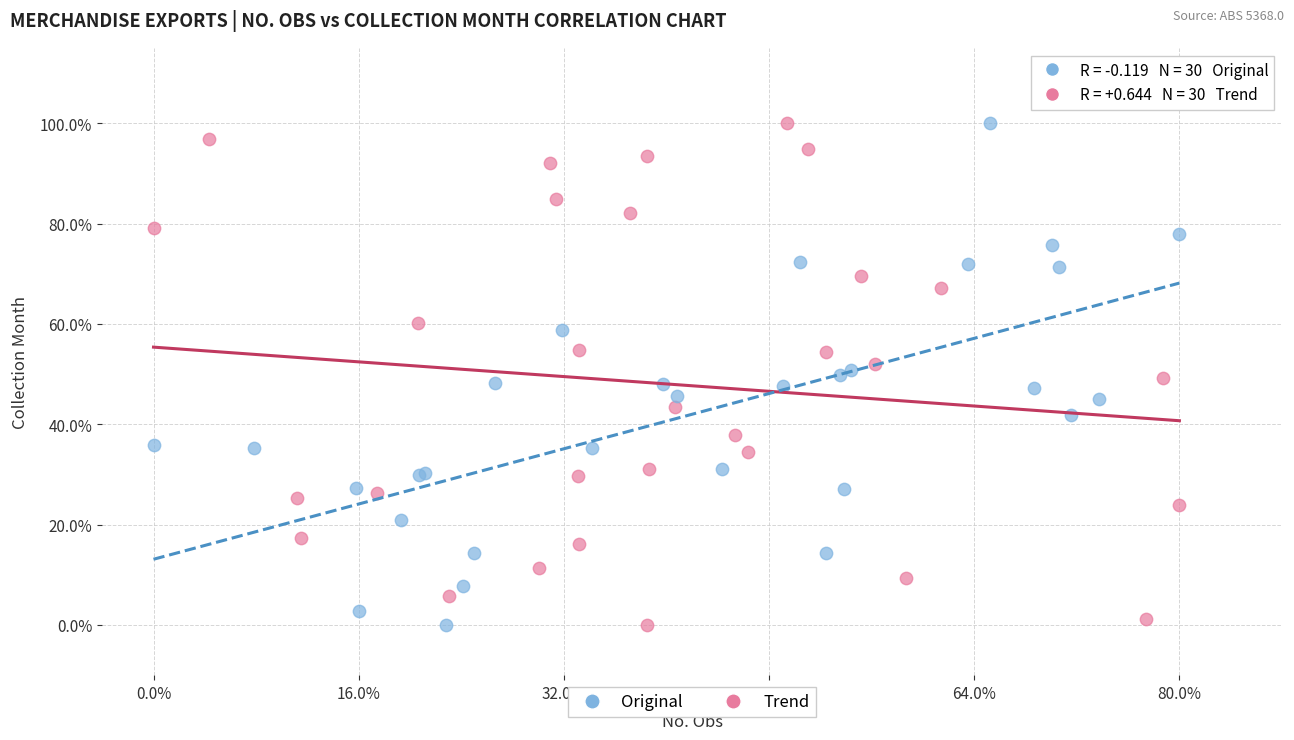

What are all the series names shown in the legend?

Original, Trend